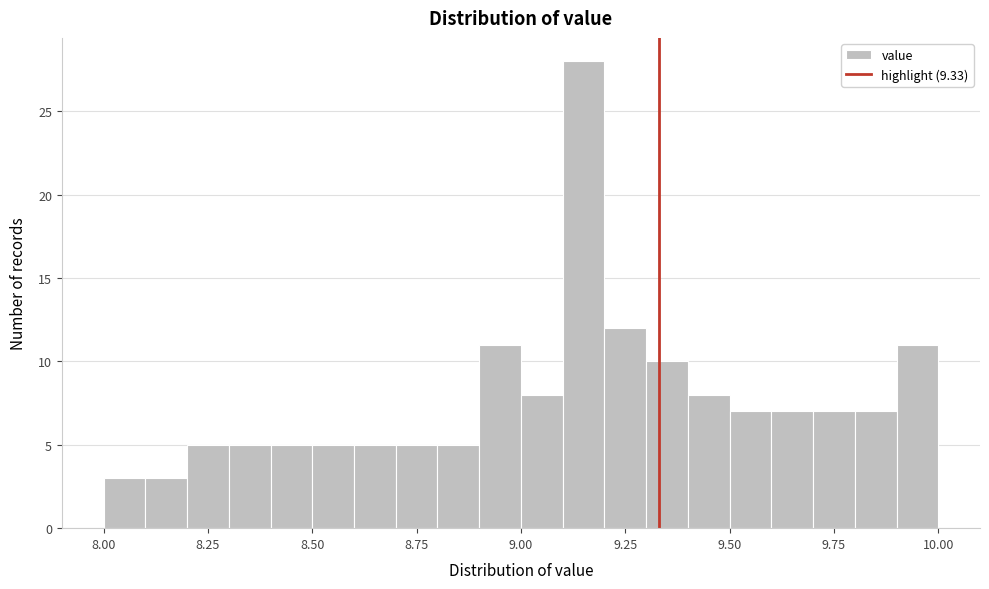

Read against the x-axis, roughly where is the centre of the tallest bar?

9.15